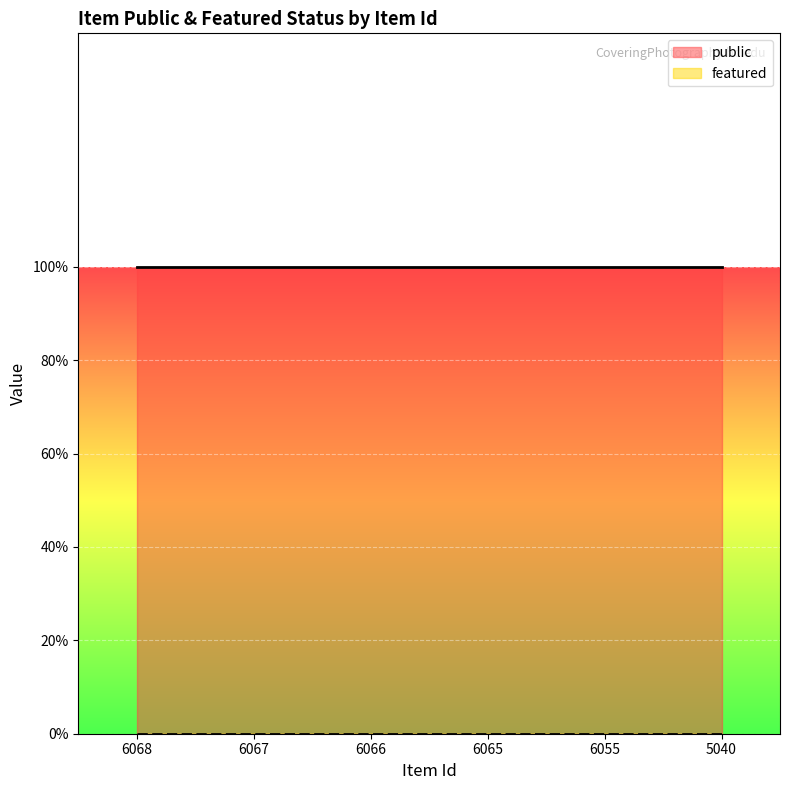

Is it true that public equals 1 at 6068?

True